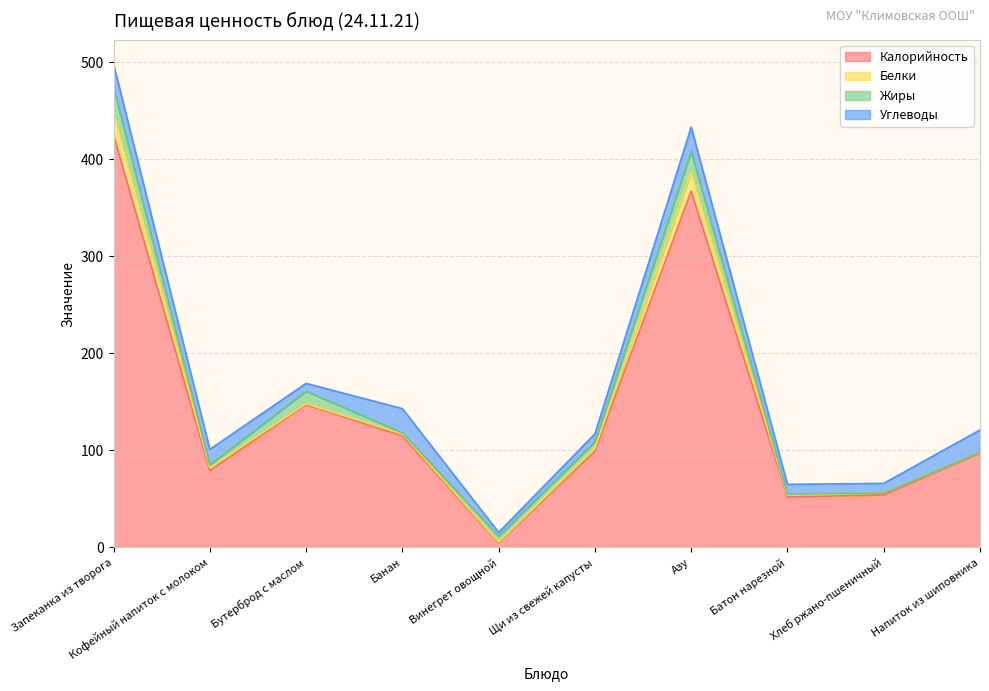

At Кофейный напиток с молоком, list the series in order from smallest to largest.

Белки, Жиры, Углеводы, Калорийность